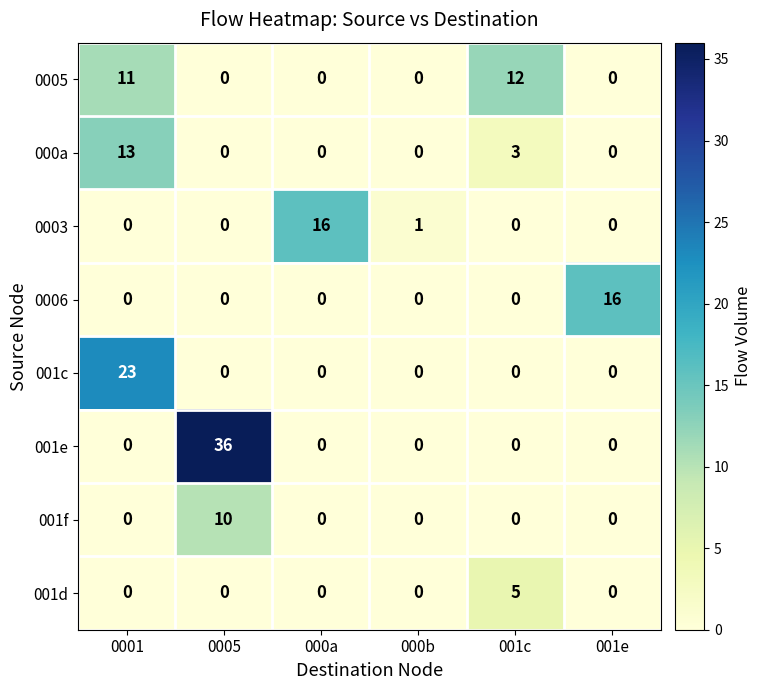

Which series has the widest spread of values?

001e